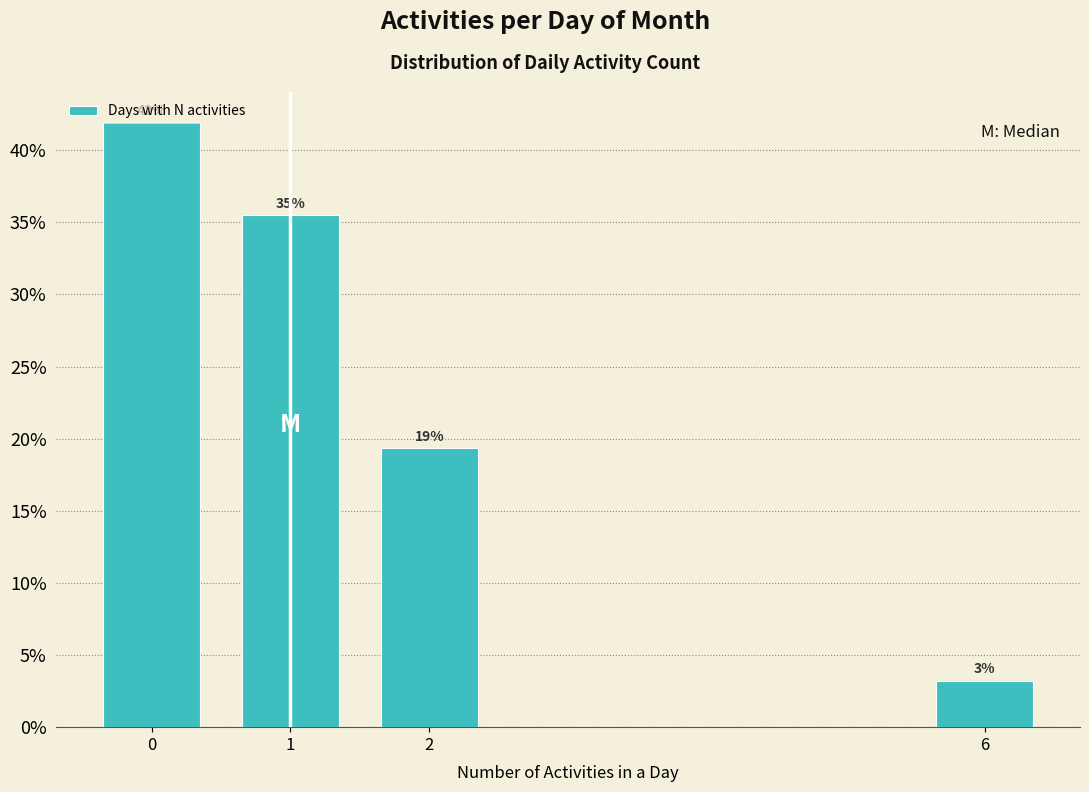

Does the chart contain any negative values?

No